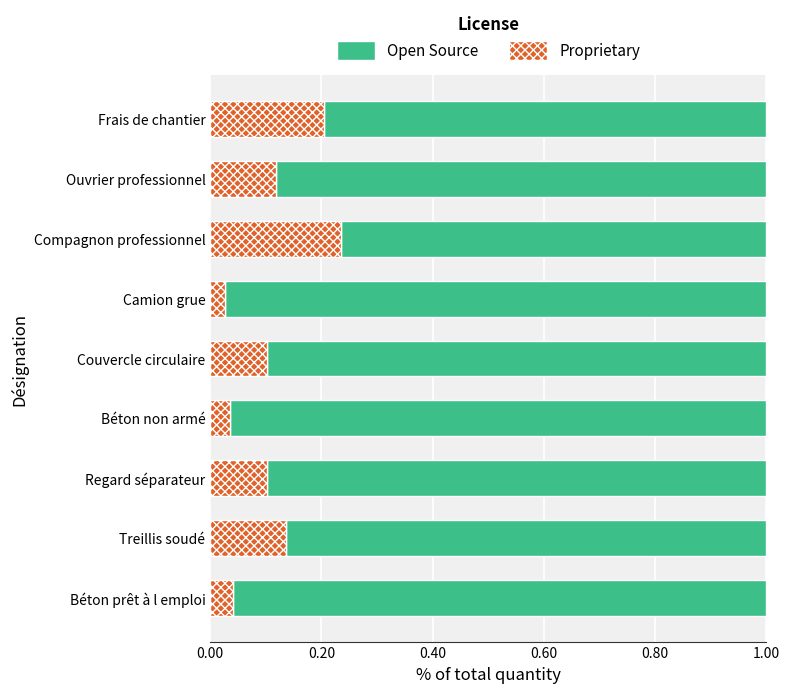

At which label is Proprietary closest to 0?

Camion grue